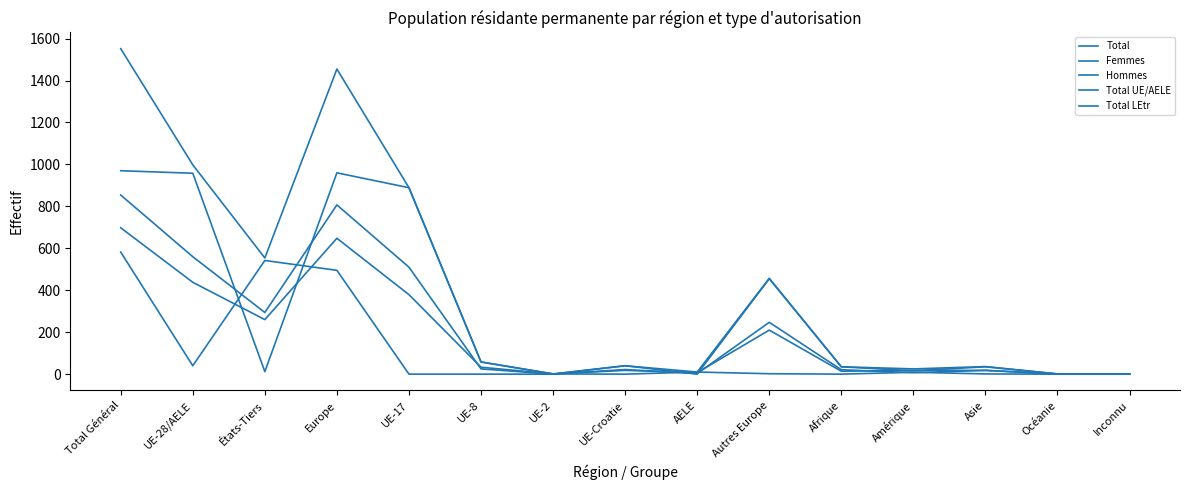

The value of Hommes at États-Tiers is 294. True or false?

True